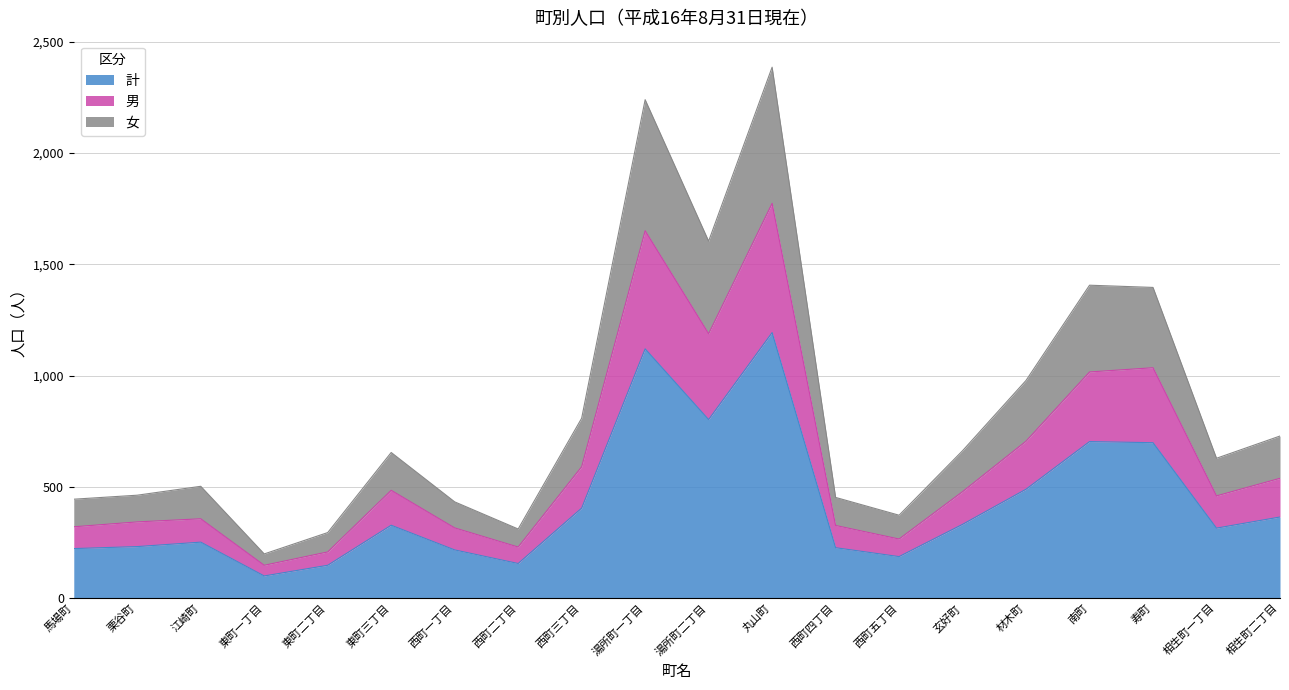

Between 西町二丁目 and 西町四丁目, which series saw the biggest shift?

女